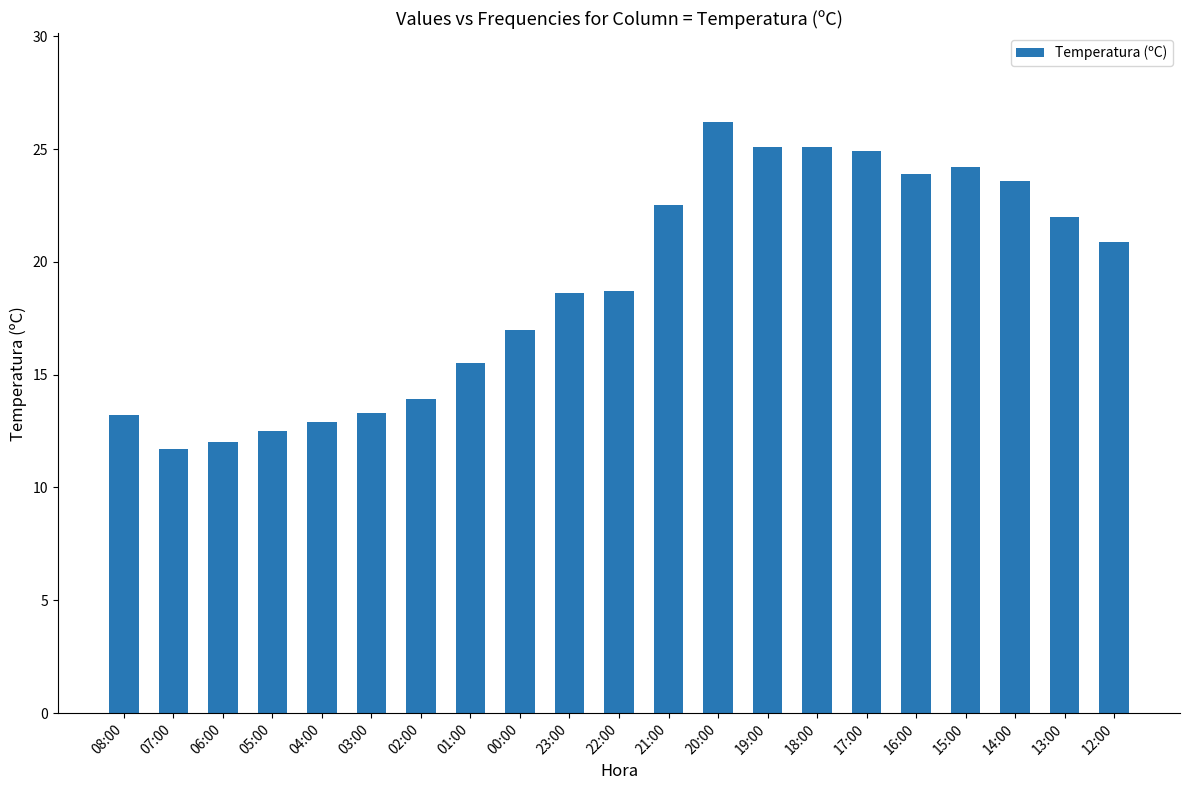

How many data points are less than 18?

9